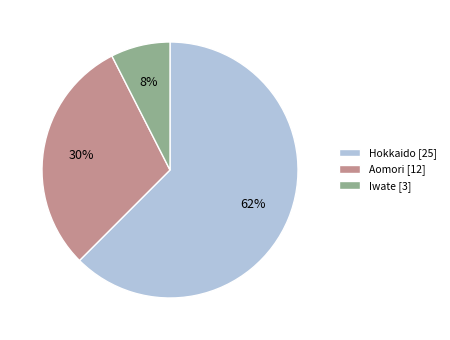

Rank the categories by value from lowest to highest.

Iwate, Aomori, Hokkaido